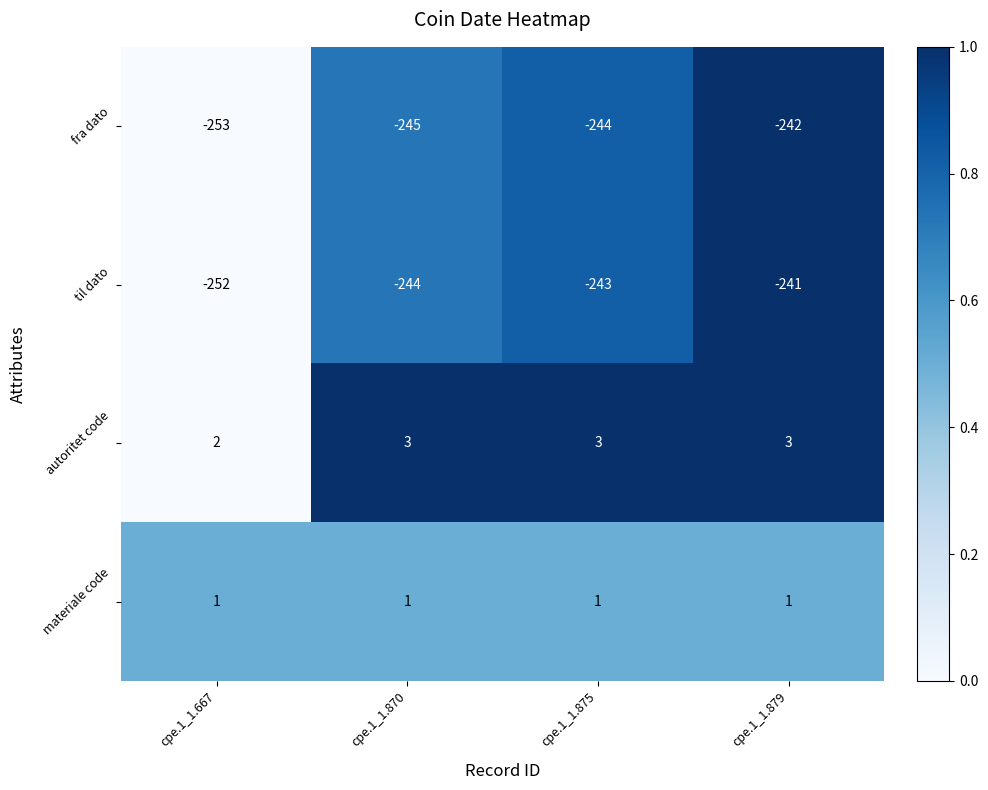

The fra dato series shows -245 at cpe.1_1.870. True or false?

True